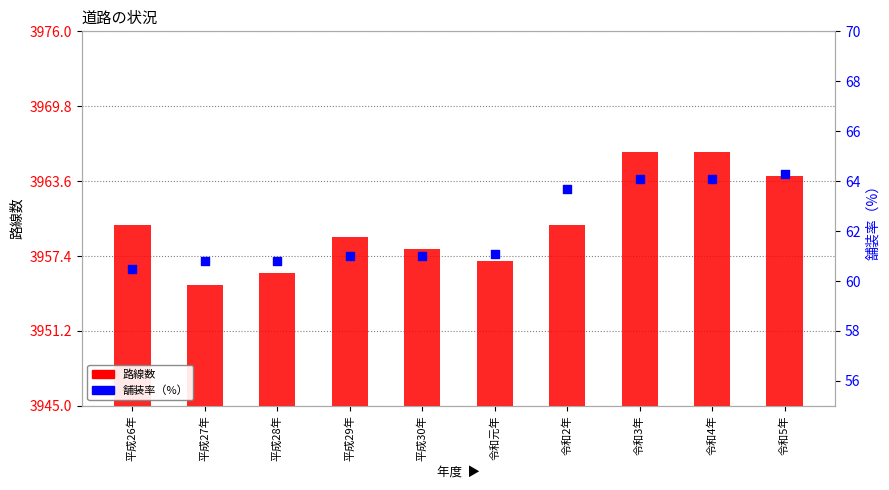

Which series reaches the maximum Y coordinate?

路線数